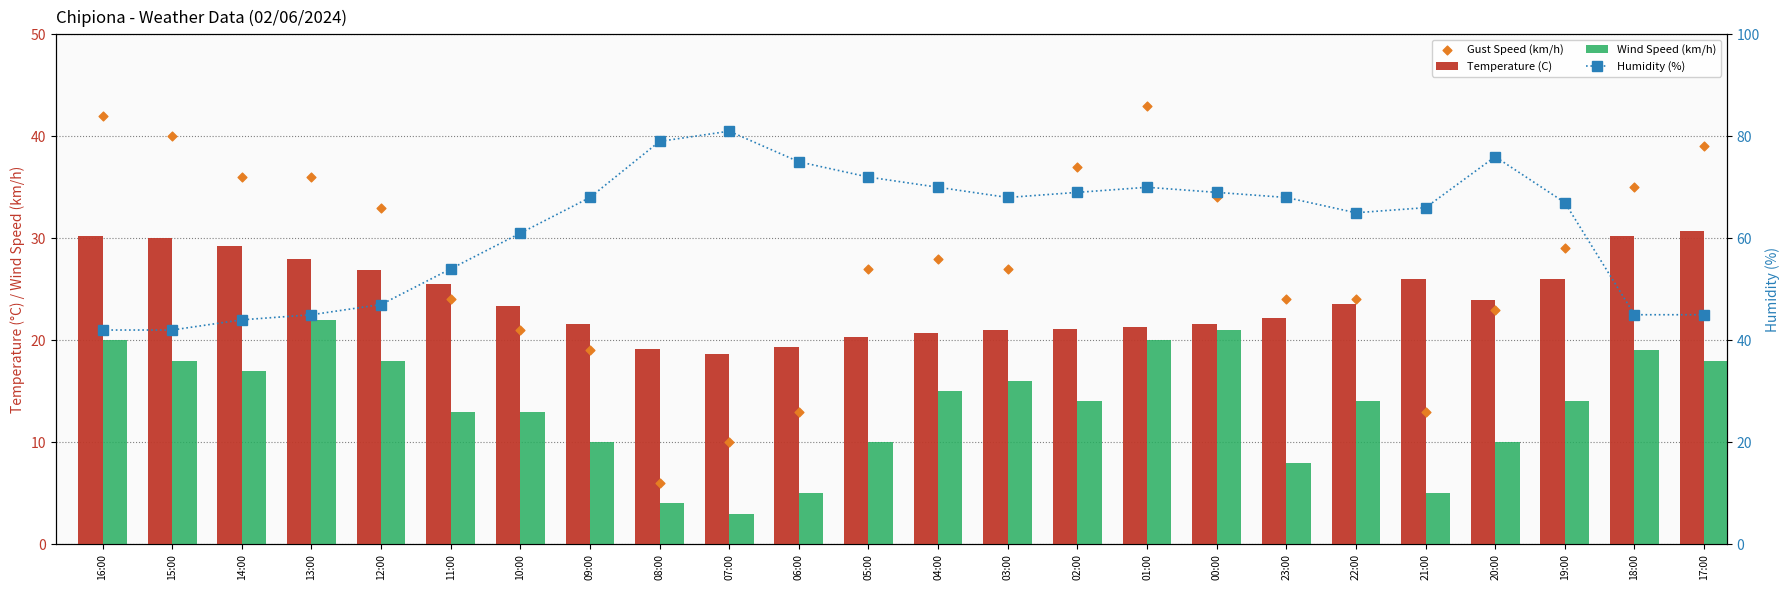

Is the value of Wind Speed (km/h) at 23:00 greater than the value of Gust Speed (km/h) at 18:00?

No